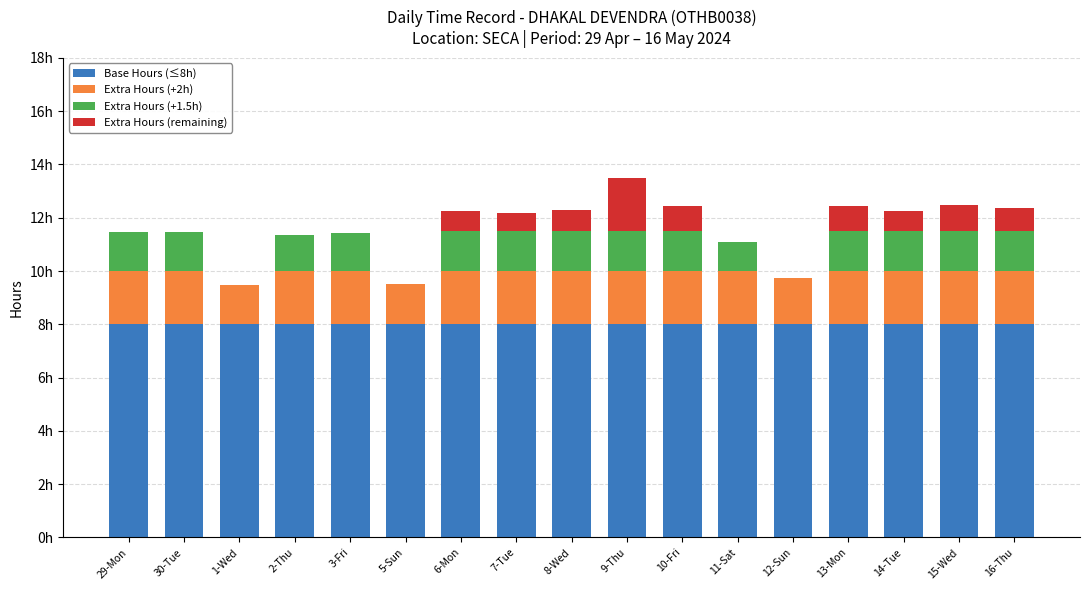

Are the bars grouped side by side (vs. stacked)?

No